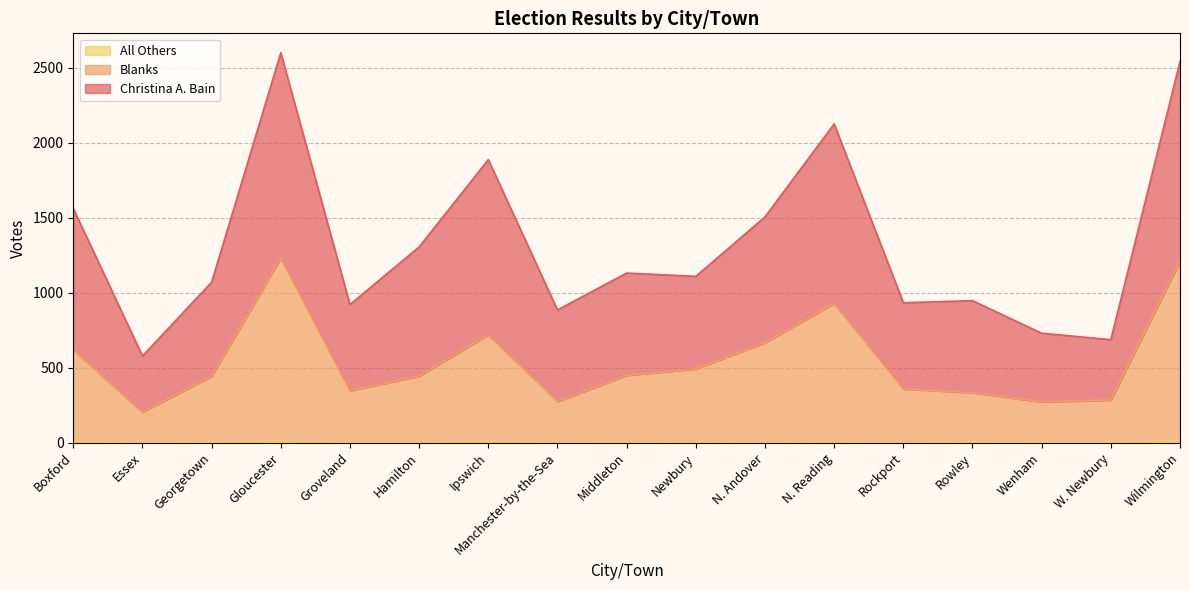

In Christina A. Bain, how many points are lower than both neighbors (excluding endpoints)?

6